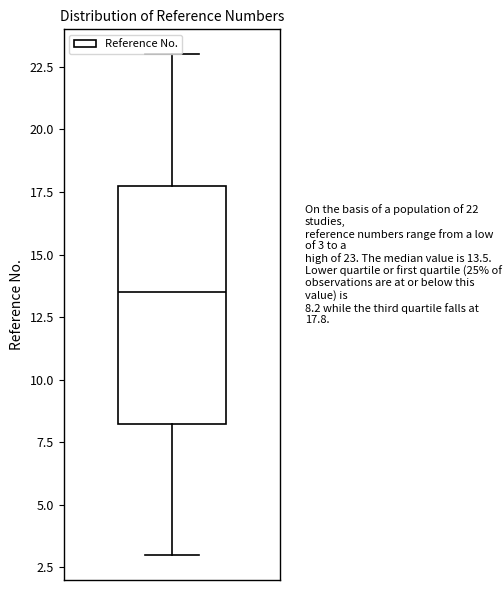

Where is the upper edge of the box on the y-axis? The values are not printed on the chart, so give them approximately, as read against the axis.

18.0